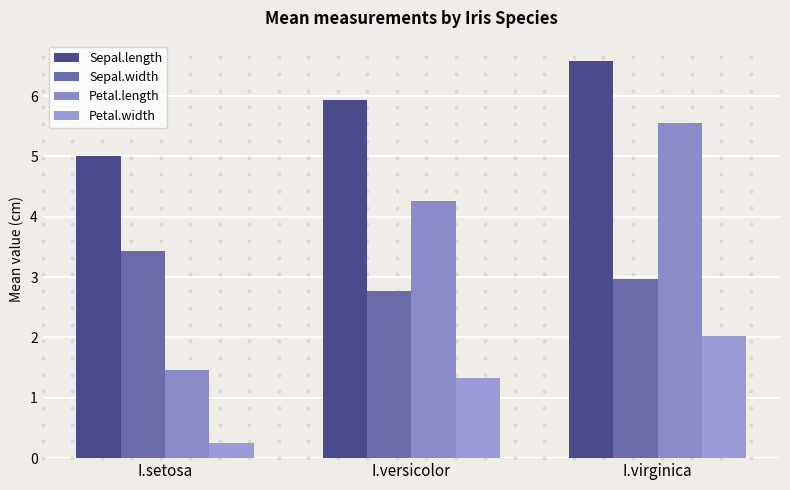

What is the difference between the highest and lowest values at I.setosa?

4.8